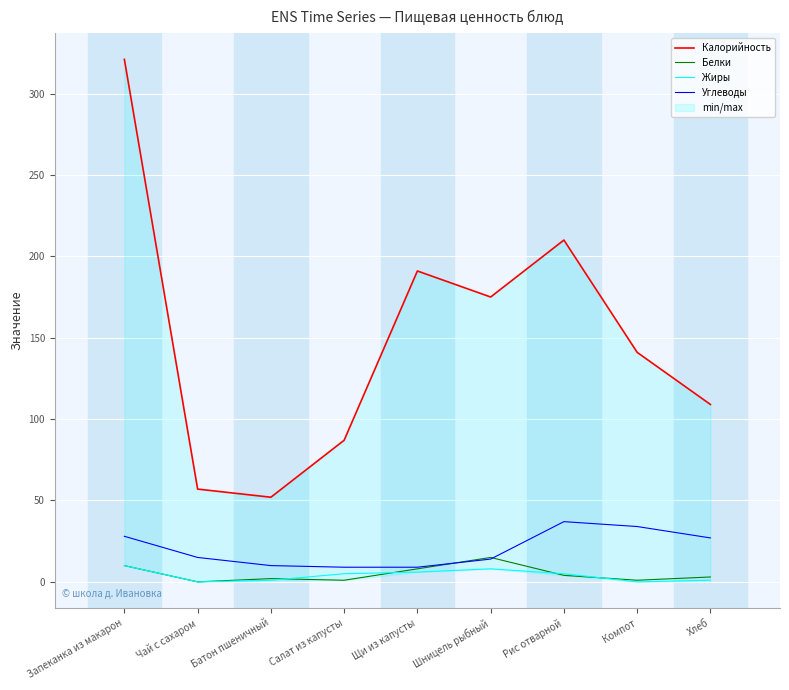

What position from the left is Хлеб?

9